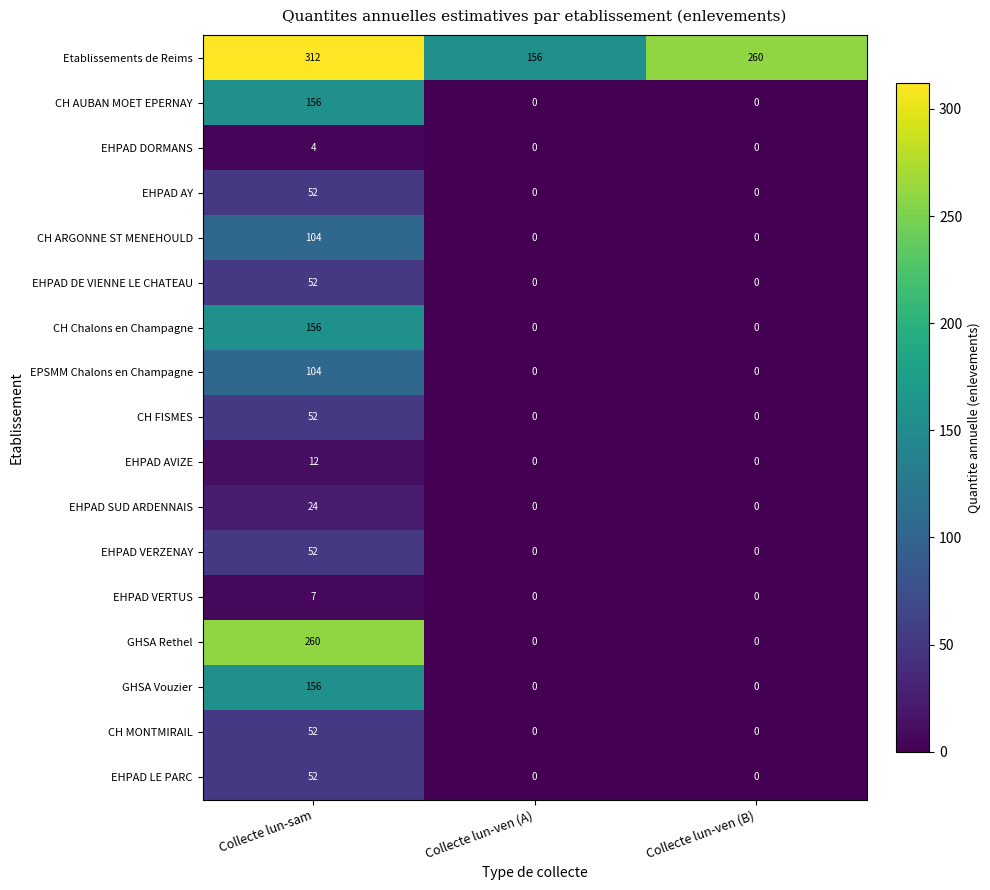

What is the greatest value displayed?

312